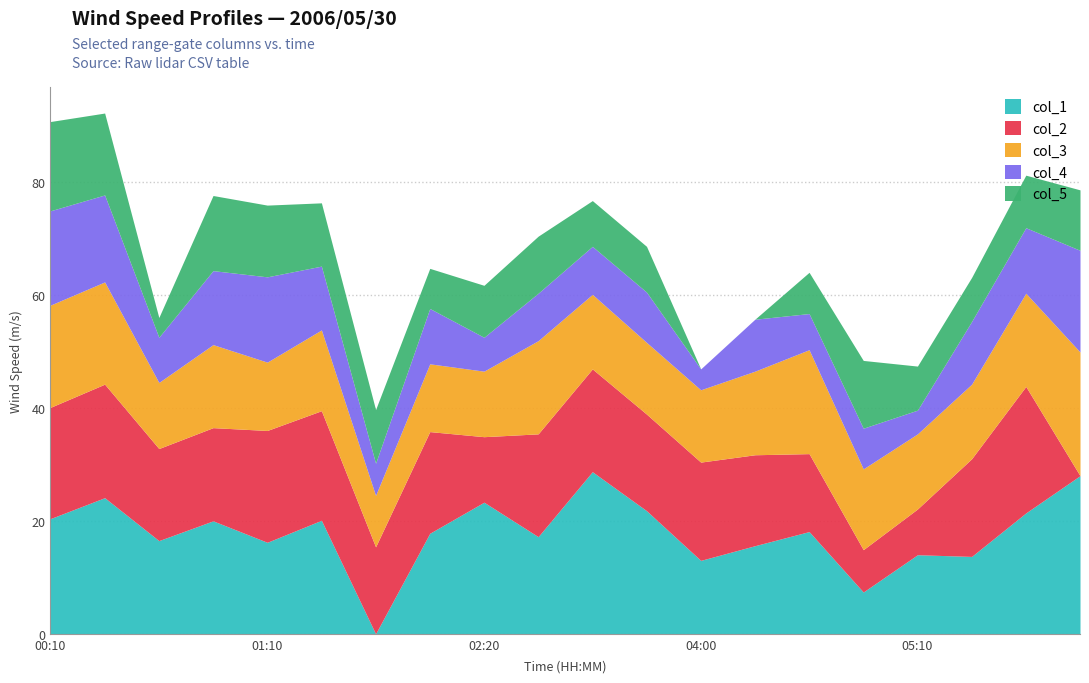

What is the highest value of the col_1 series?

28.7